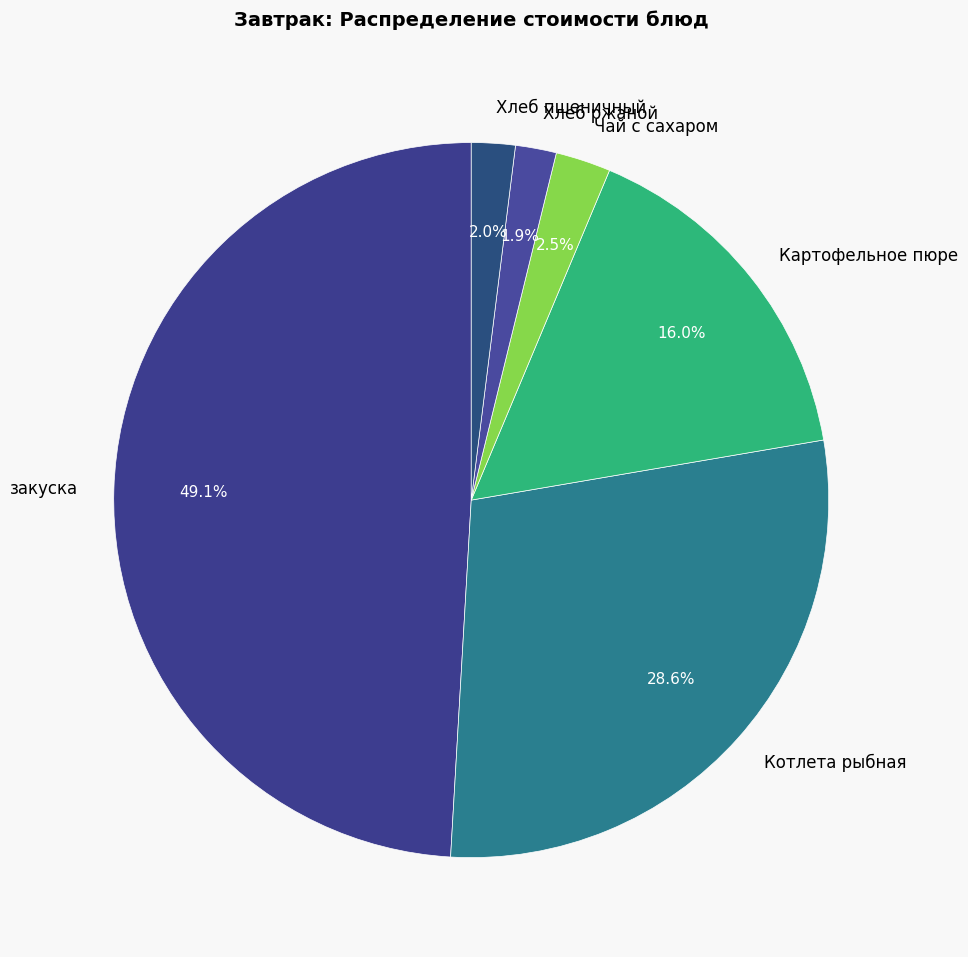

What percentage is the Хлеб пшеничный slice, to the nearest percent?

2%